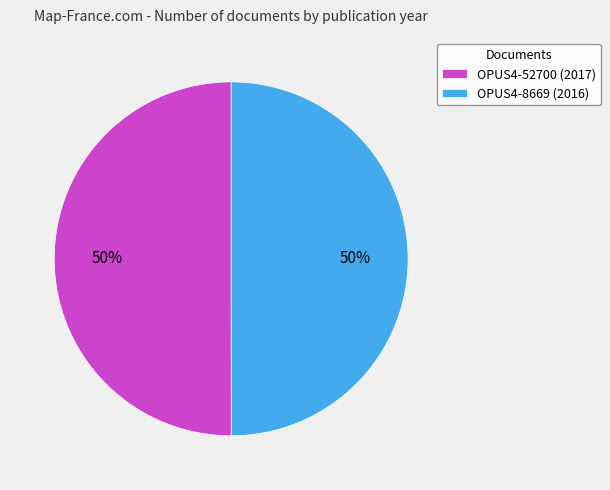

Approximately how many times larger is the value at OPUS4-52700 (2017) compared to OPUS4-8669 (2016)?

1.0